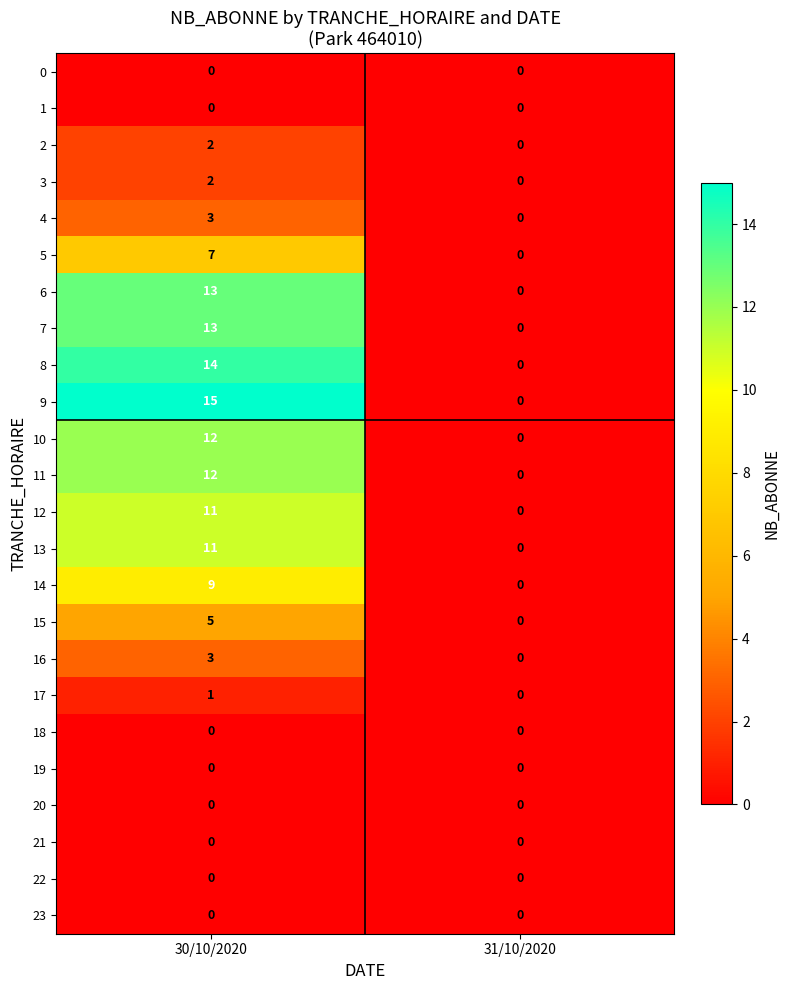

At which label is 12 closest to 5?

31/10/2020